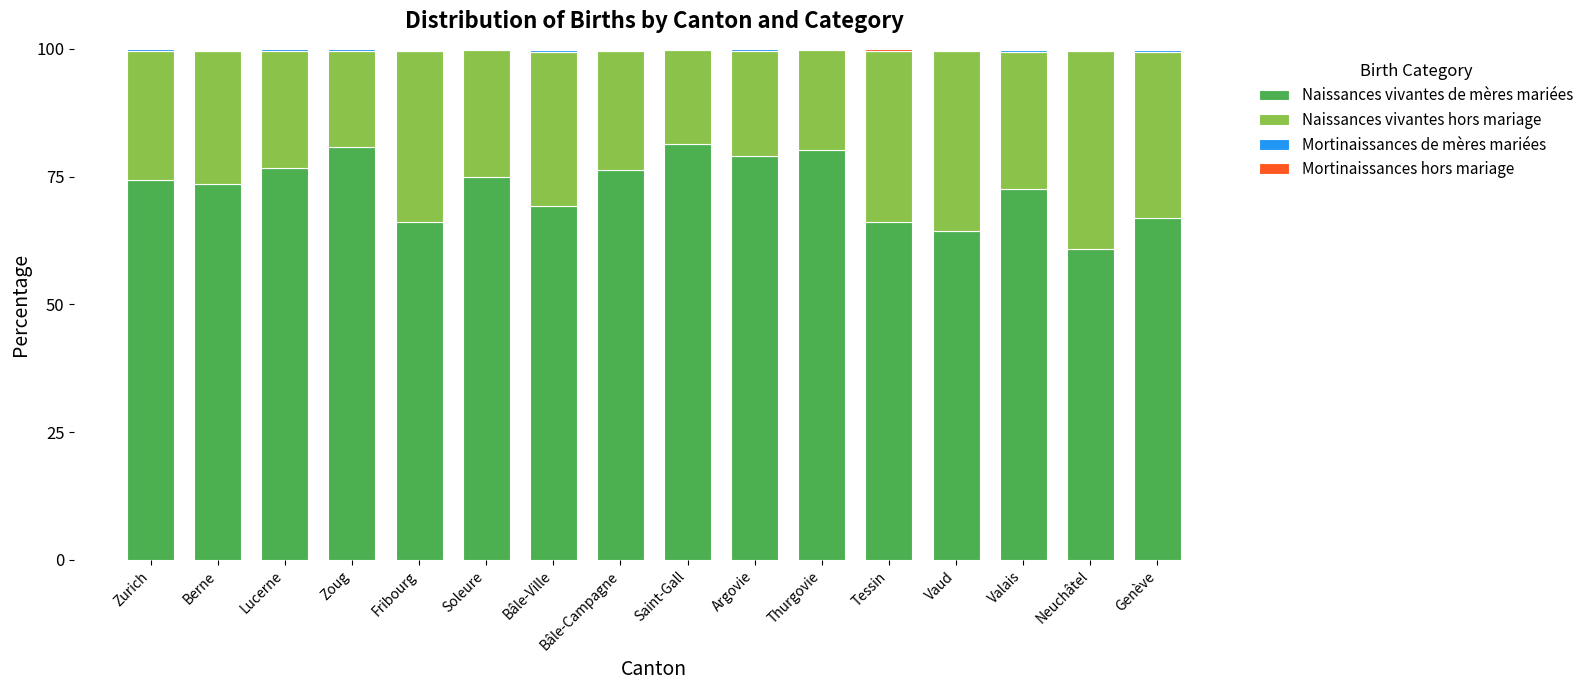

The Naissances vivantes de mères mariées series shows 19.8 at Bâle-Campagne. True or false?

False